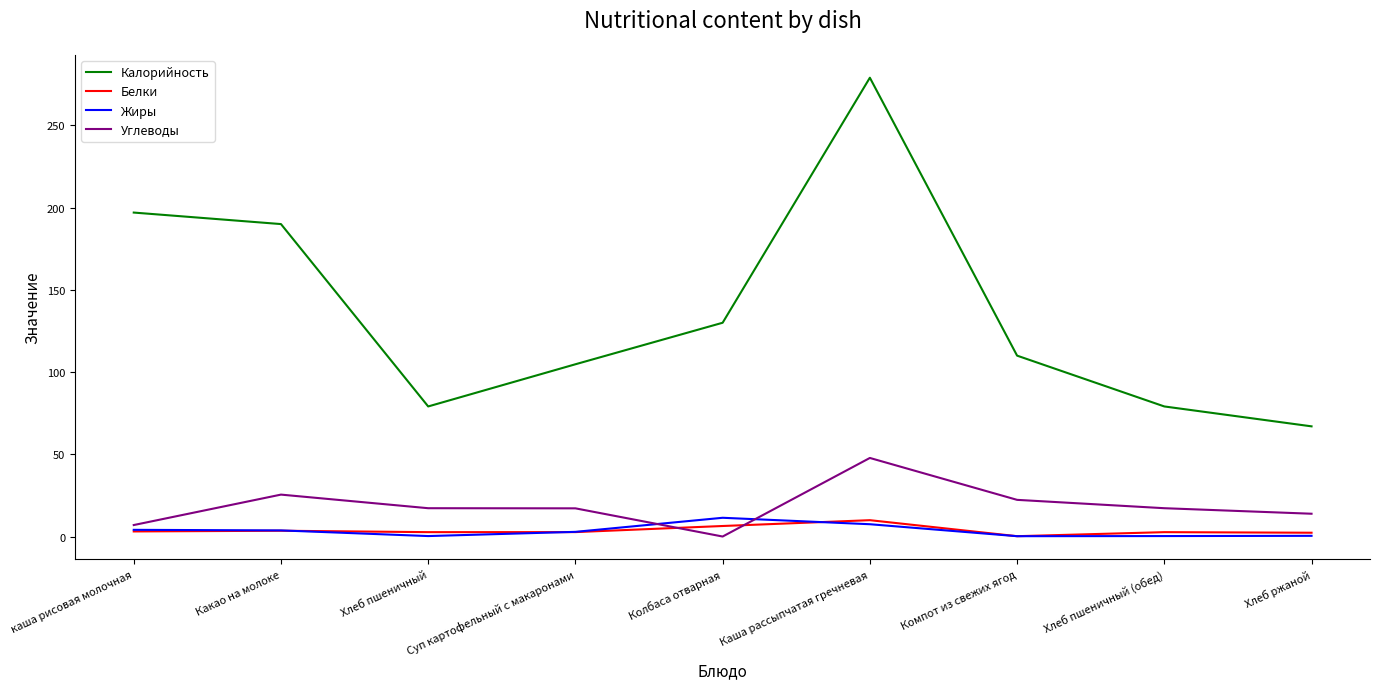

At which category does the chart reach its peak across all series?

Каша рассыпчатая гречневая